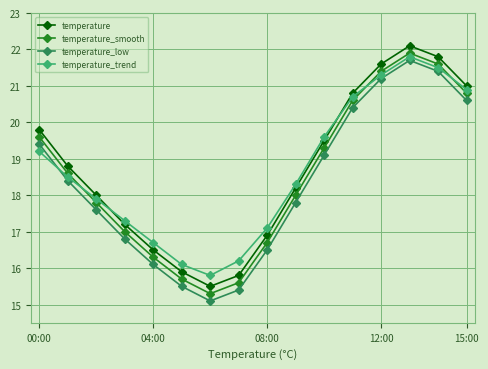

What is the lowest value of the temperature_low series?

15.1